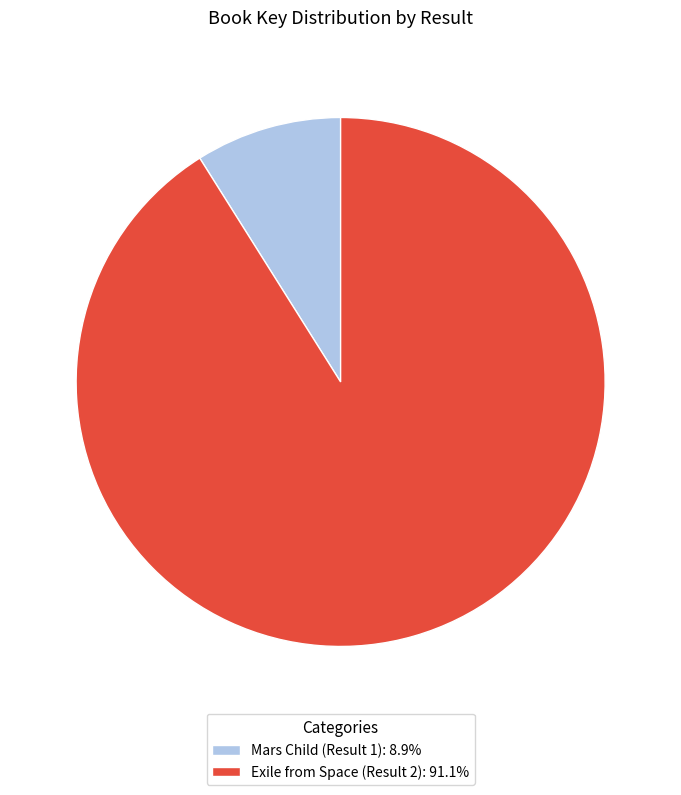

Do Mars Child (Result 1): 8.9% and Exile from Space (Result 2): 91.1% together represent more than half of the pie?

Yes